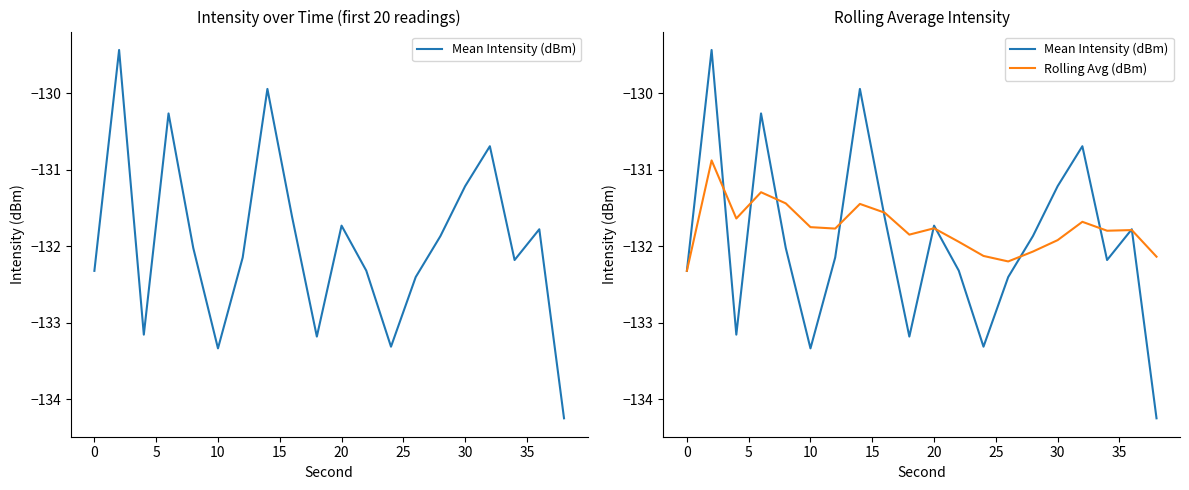

How many intersections are there between Rolling Avg (dBm) and Mean Intensity (dBm)?

11